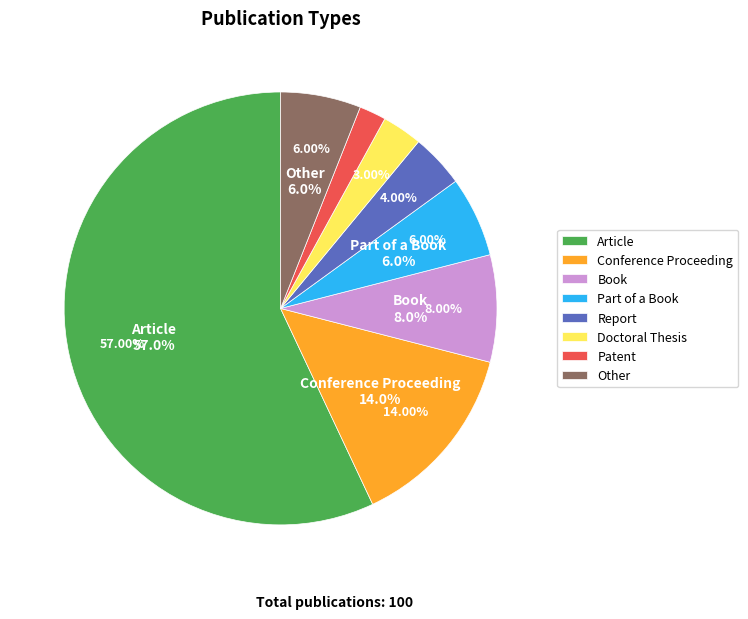

To the nearest percent, what is the combined percentage of Book and Conference Proceeding?

22%